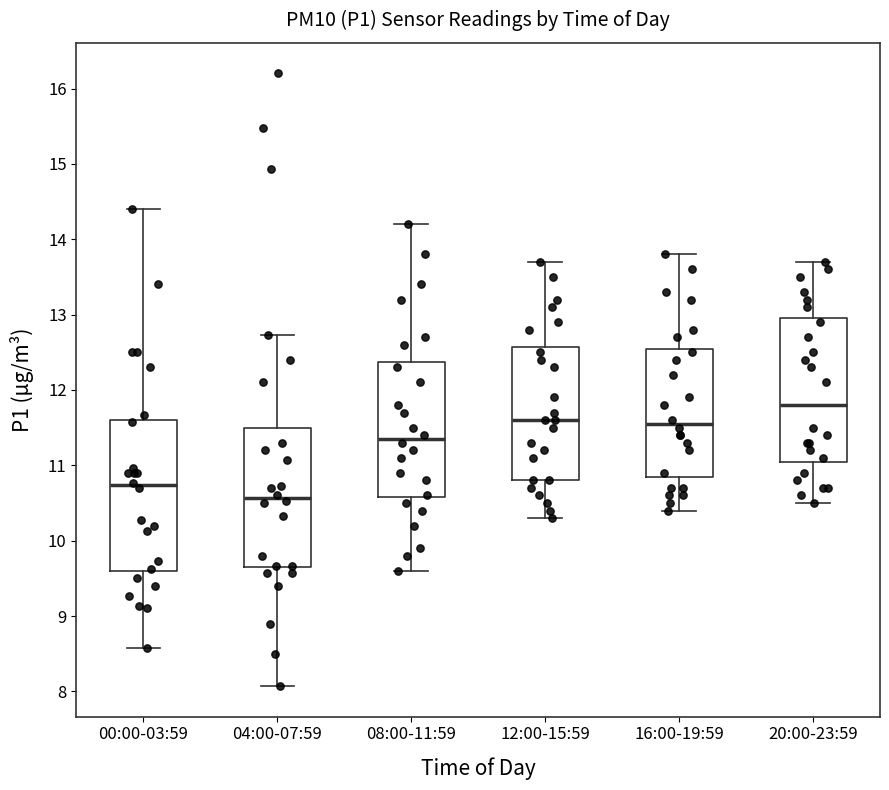

Which box has the lowest median line?

04:00-07:59